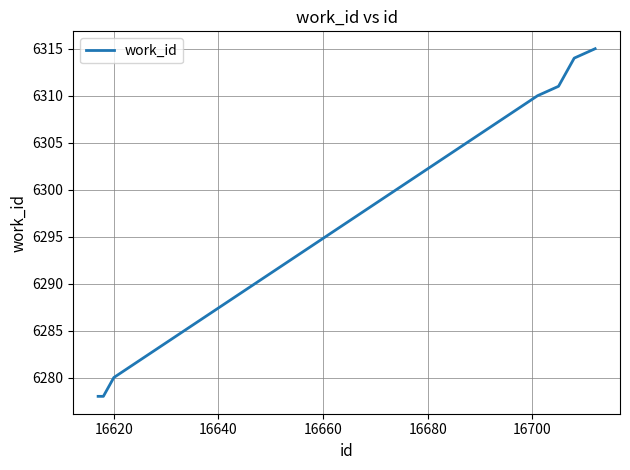

What is the minimum value shown in the chart?

6278